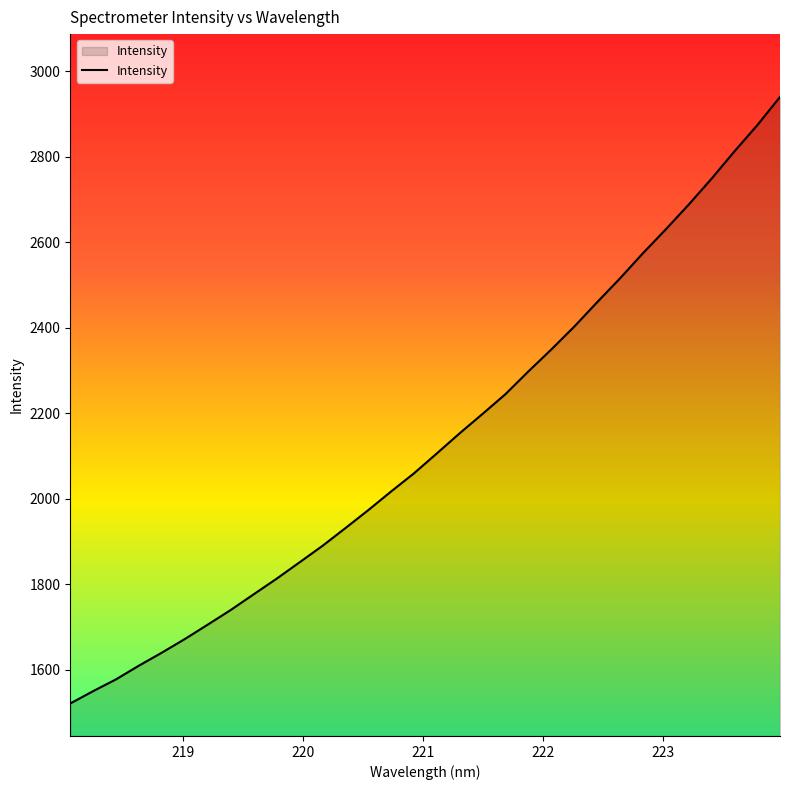

Reading left to right, list all the values displayed in this chart.

1520.8	1549.7	1577.4	1609.4	1639.8	1671.6	1705.3	1739.5	1776.1	1812.5	1850.8	1889.3	1930.7	1972.8	2016.7	2059.1	2105.8	2153.0	2198.3	2244.5	2297.7	2348.9	2402.2	2459.3	2515.1	2573.7	2629.7	2687.5	2748.1	2812.0	2873.2	2939.8